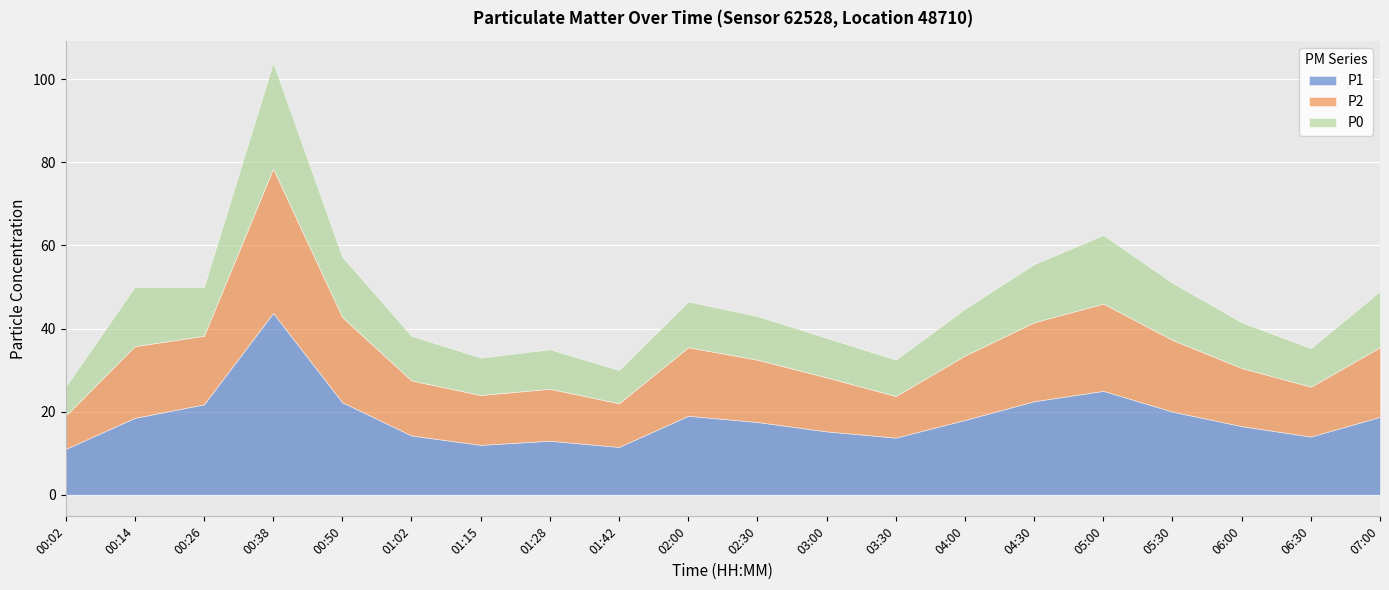

The value of P0 at 04:30 is 23.8. True or false?

False